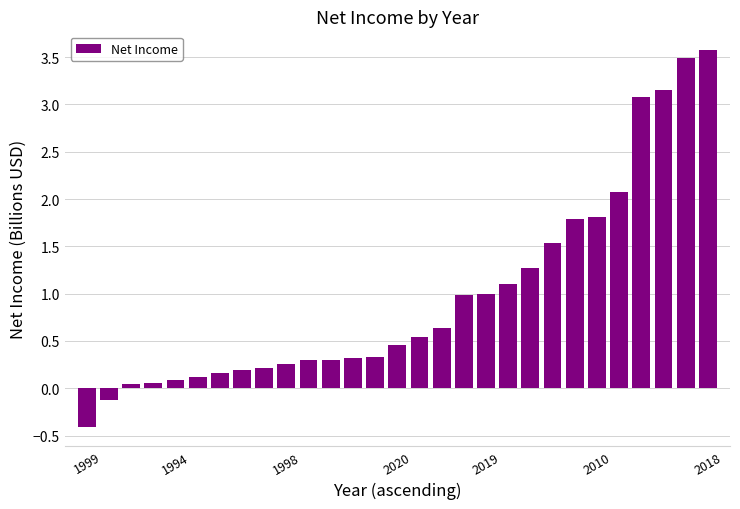

What is the value of the 13th bar from the left?

0.3